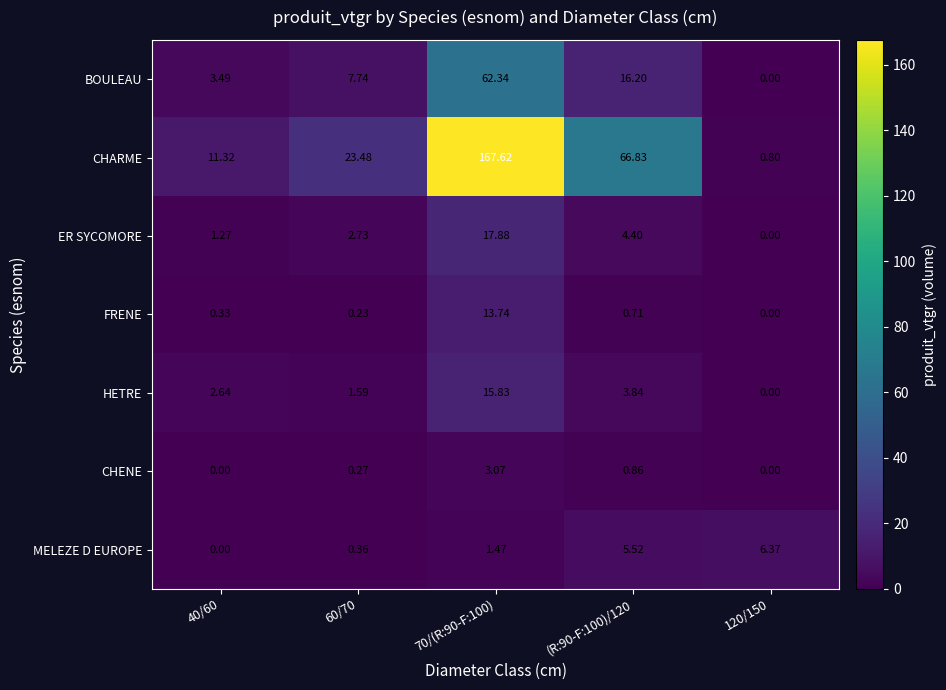

How many series are shown in this chart?

7